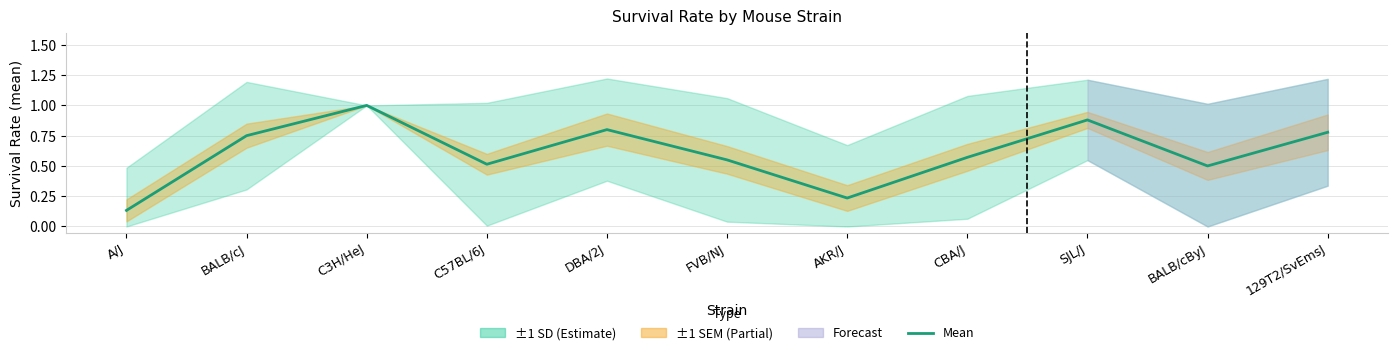

Count the number of categories in the chart.

11